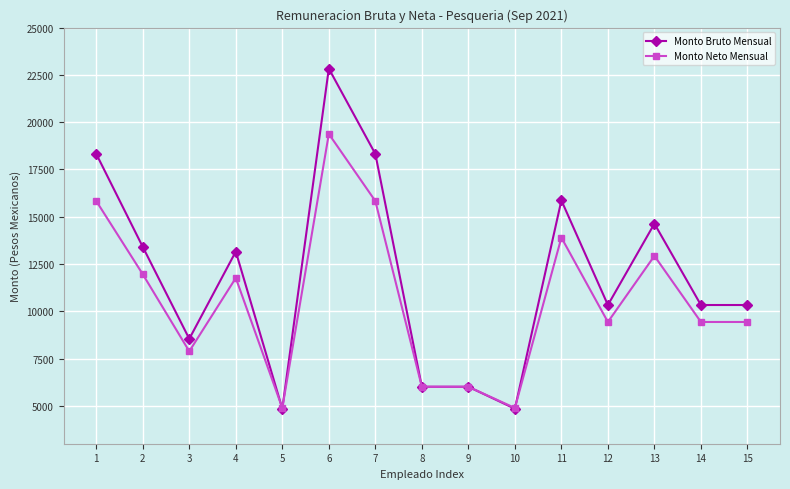

At which label is Monto Neto Mensual closest to 12134?

2